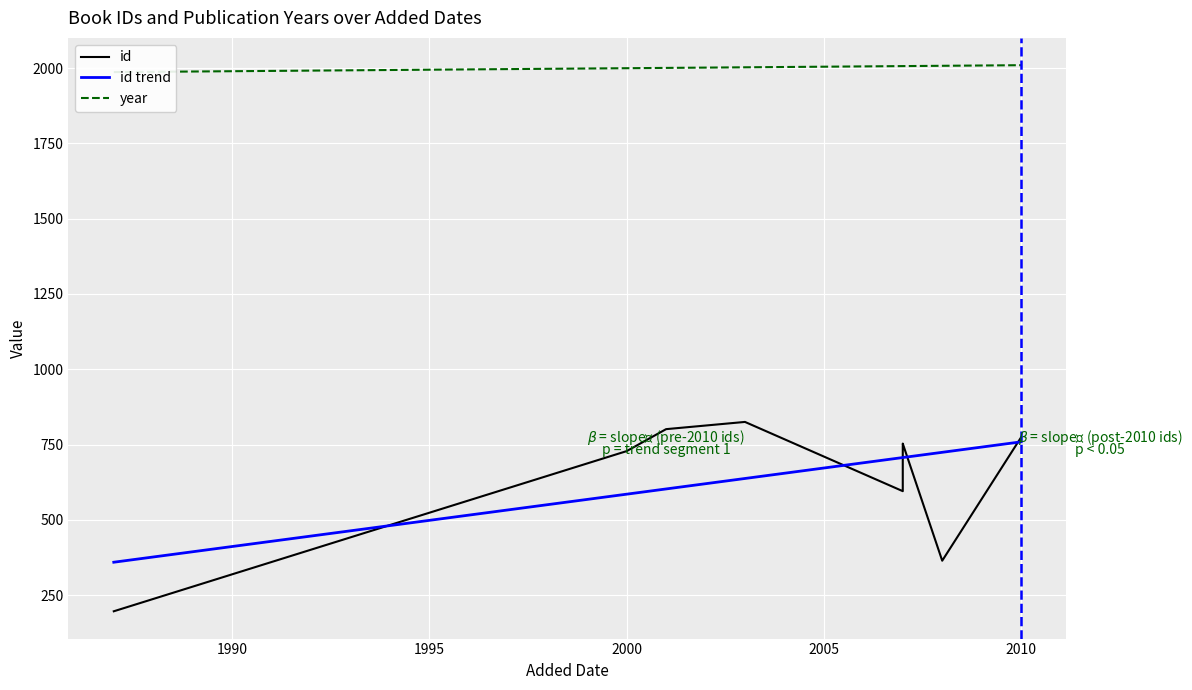

What is the sum of the id values at 20/01/2013 and 16/9/2007?

949